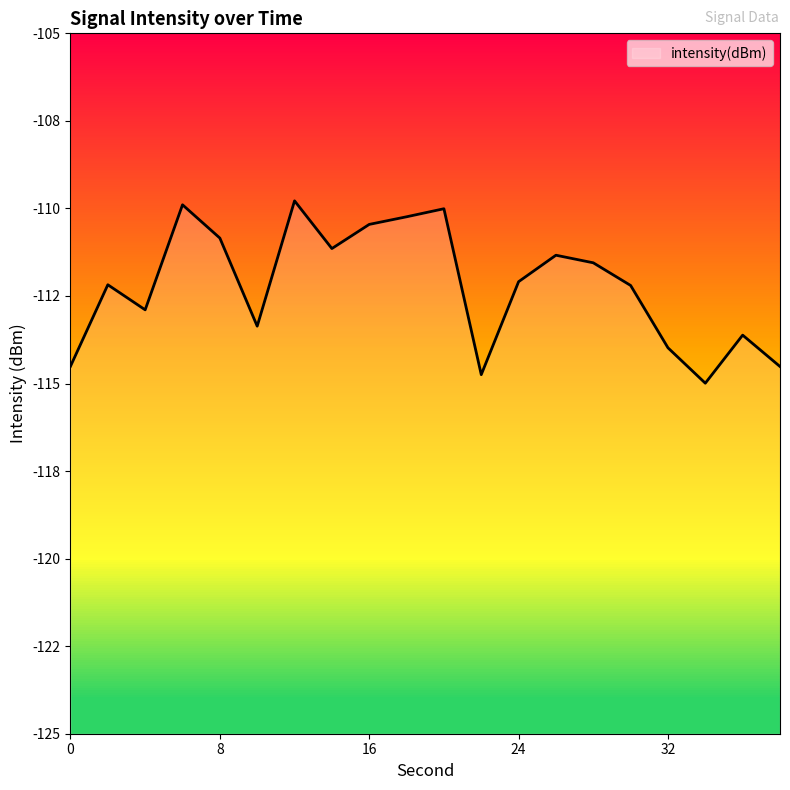

Where is the first local minimum?

4